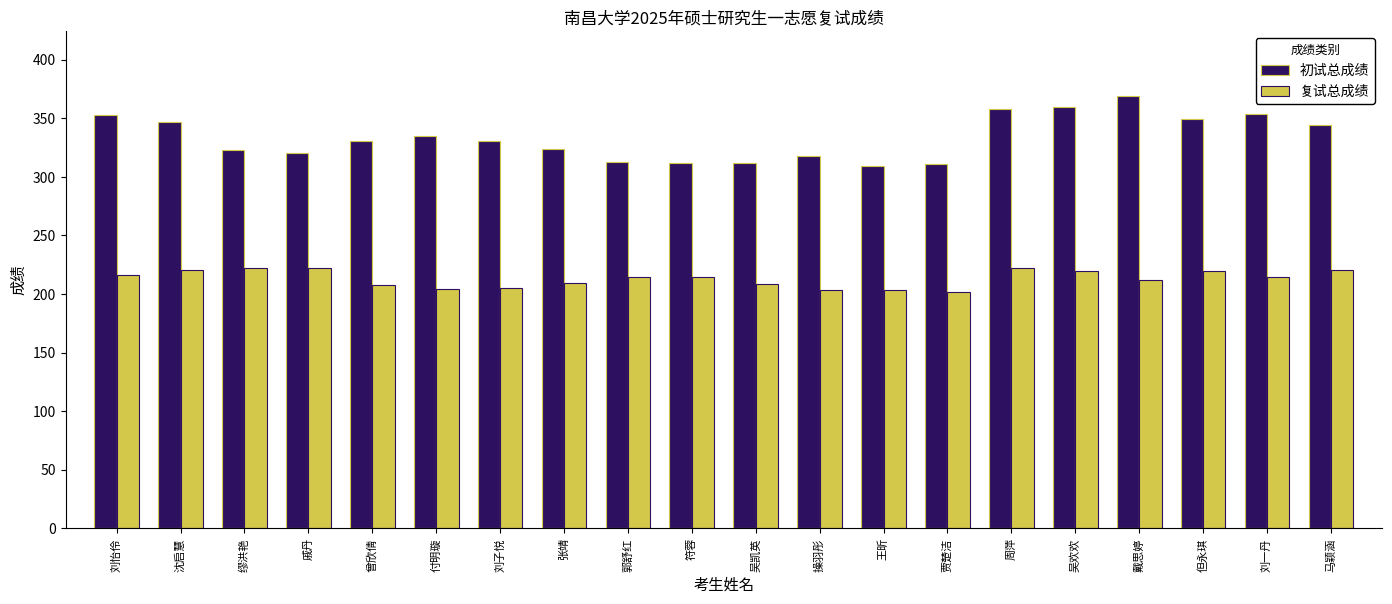

Read the 初试总成绩 value at 戚丹.

320.0